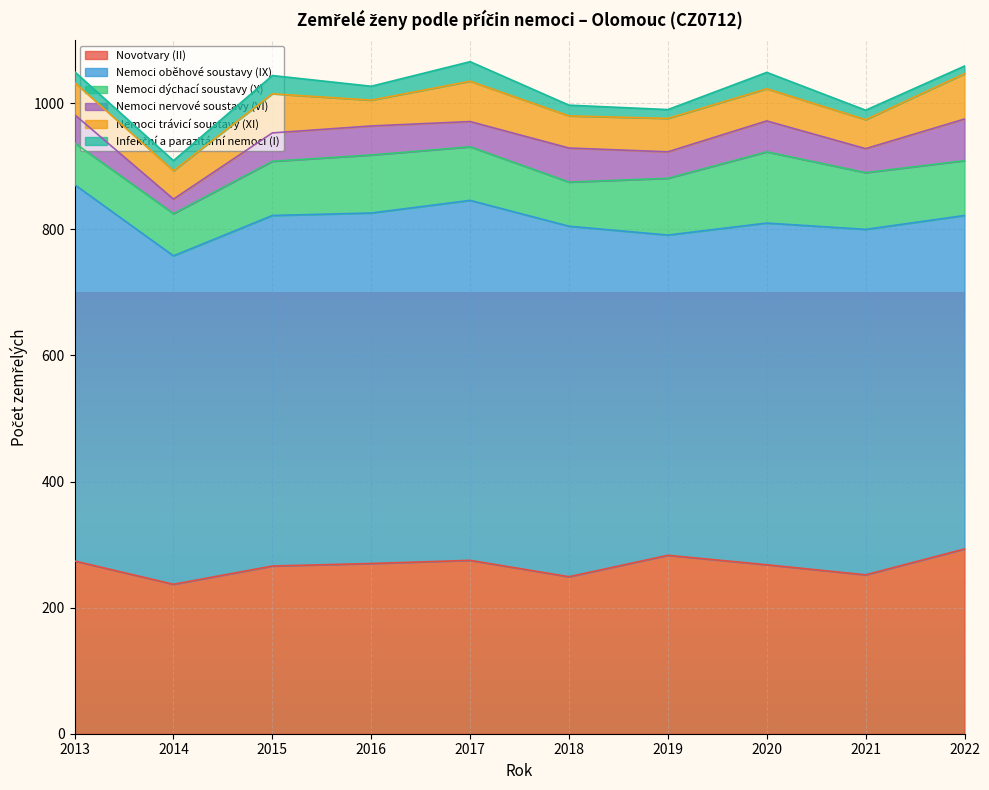

At which category is the sum across all series the highest?

2017